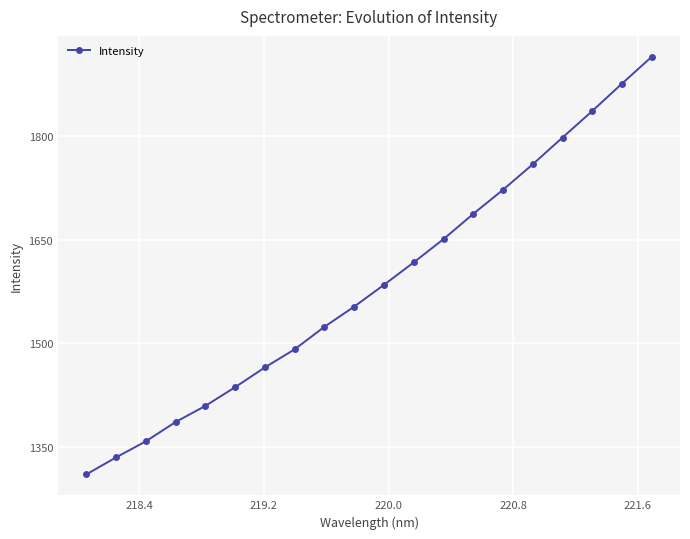

Reading right to left, list all the values displayed in this chart.

1914.0	1875.3	1835.6	1797.4	1758.8	1721.9	1687.1	1650.7	1617.1	1584.7	1553.2	1524.1	1491.6	1465.4	1436.8	1409.8	1386.5	1358.6	1335.4	1310.8